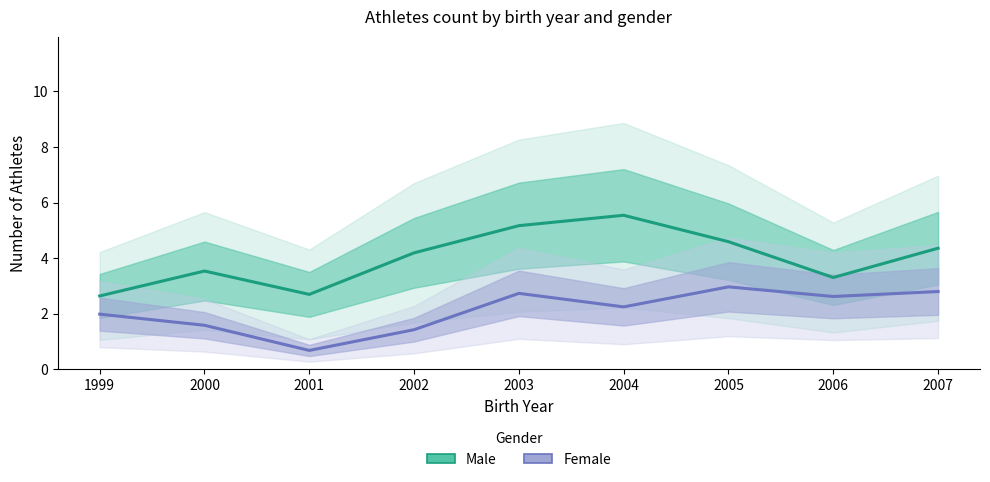

Count the number of data series in this chart.

2